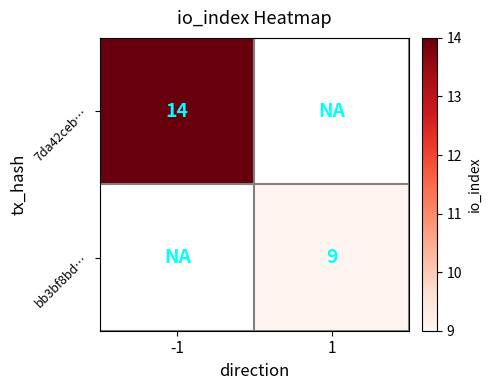

The 7da42ceb… series shows 14 at -1. True or false?

True